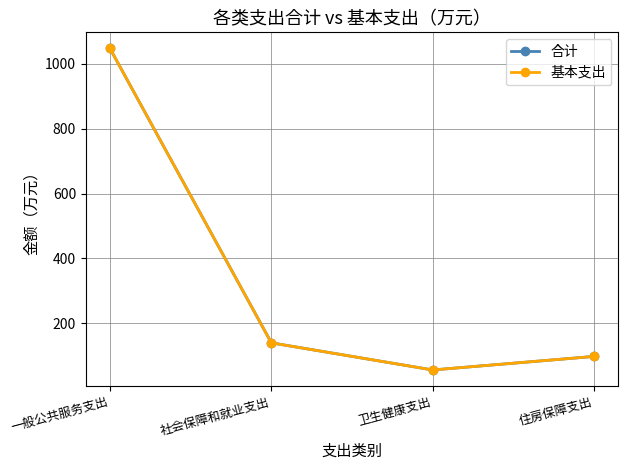

Reading left to right, extract all data points from this chart.

合计: 一般公共服务支出=1047.0	社会保障和就业支出=139.9	卫生健康支出=56.3	住房保障支出=98.1
基本支出: 一般公共服务支出=1047.0	社会保障和就业支出=139.9	卫生健康支出=56.3	住房保障支出=98.1